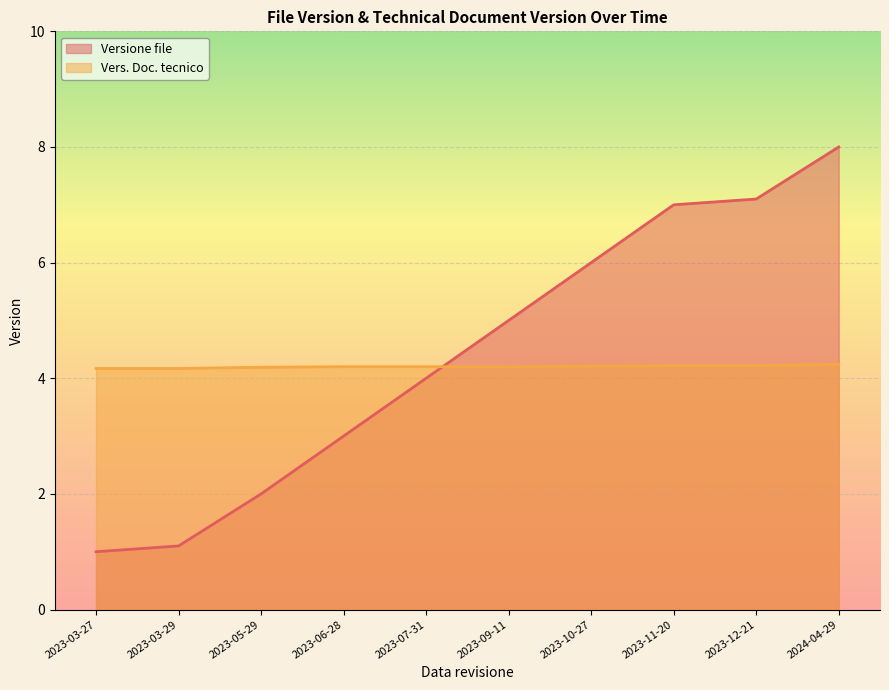

What is the sum of all Vers. Doc. tecnico values?

42.0